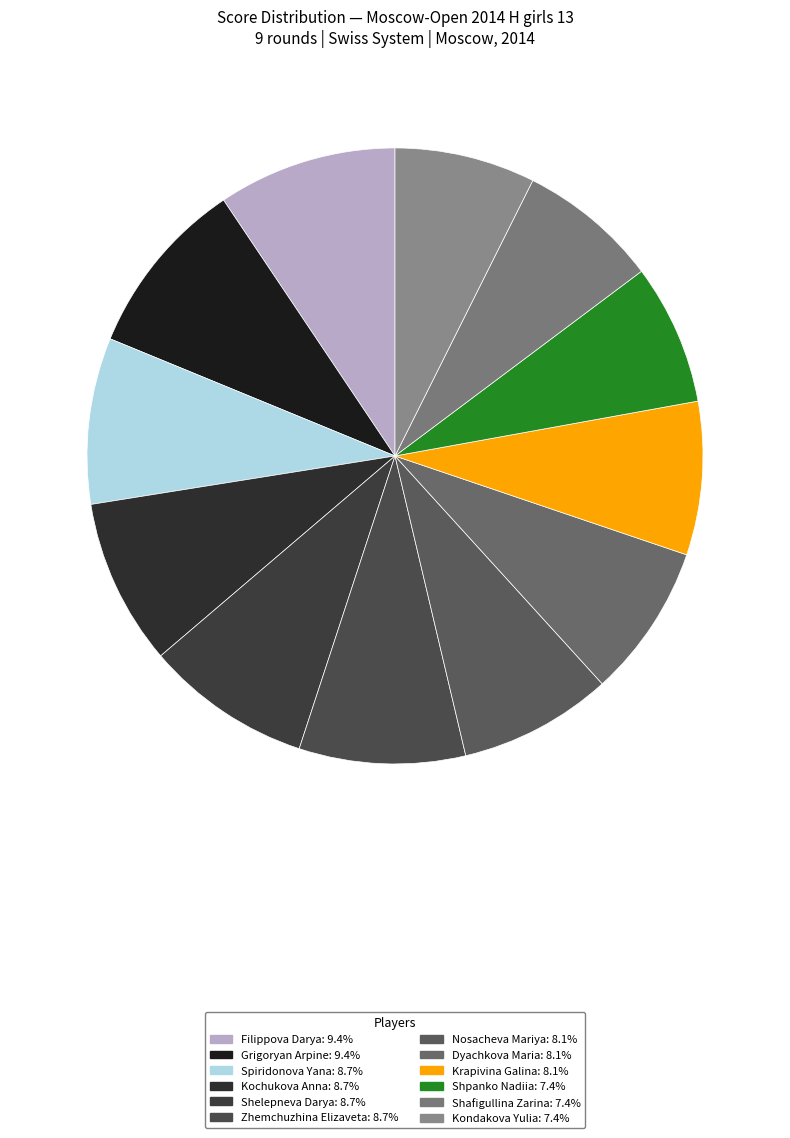

How many slices are in this pie chart?

12